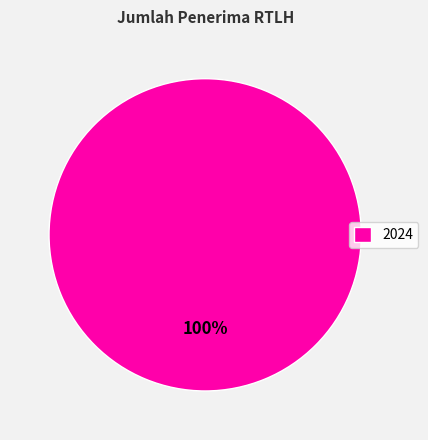

The 2024 slice represents 86% of the pie. True or false?

False